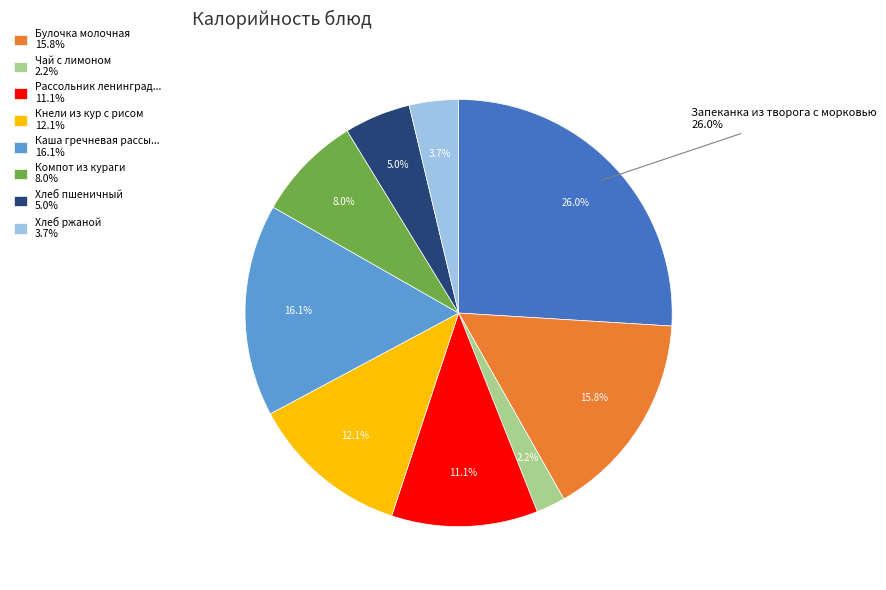

Which category has the smallest portion of the pie?

Чай с лимоном